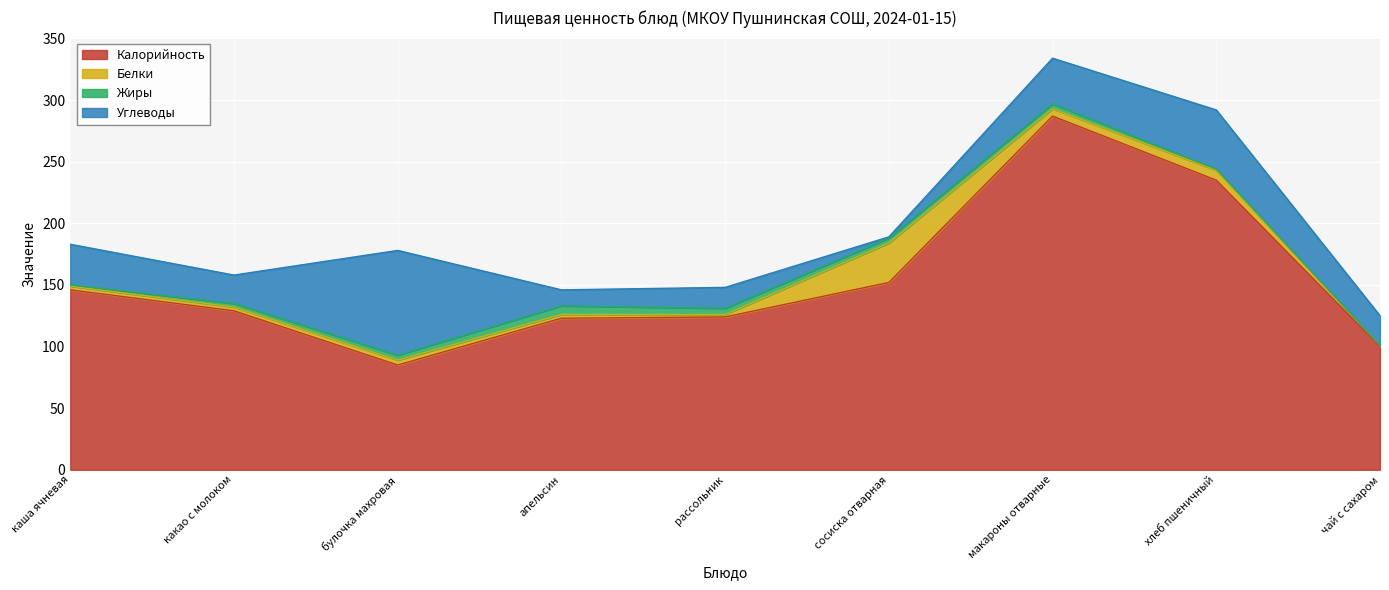

At какао с молоком, list the series in order from largest to smallest.

Калорийность, Углеводы, Белки, Жиры